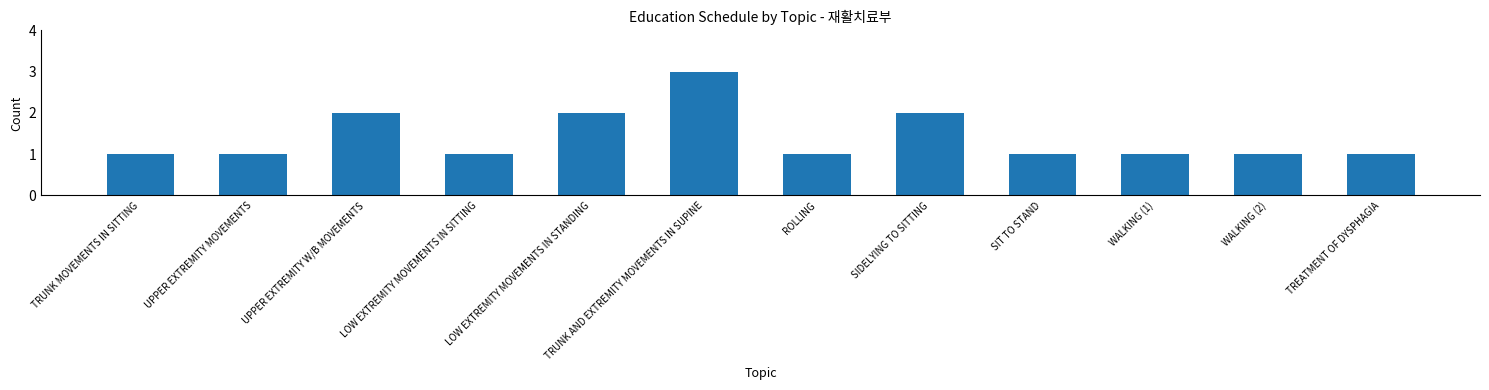

Which category has the highest value across all series?

TRUNK AND EXTREMITY MOVEMENTS IN SUPINE